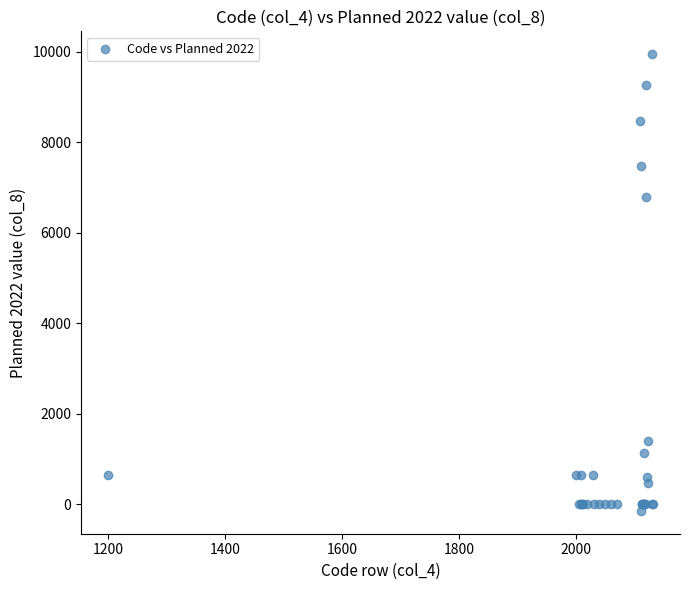

What Y value in the scatter plot is closest to 4901?

6780.0